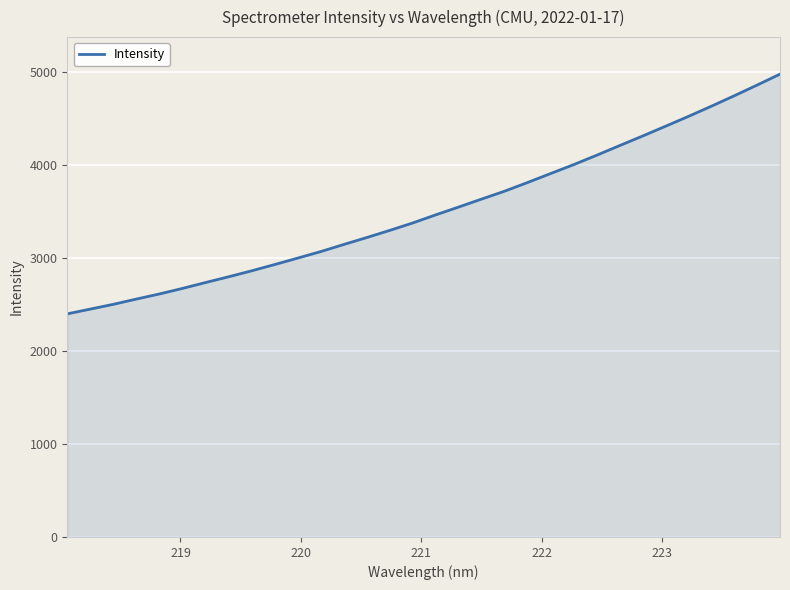

What is the difference between the maximum and minimum values?

2576.8